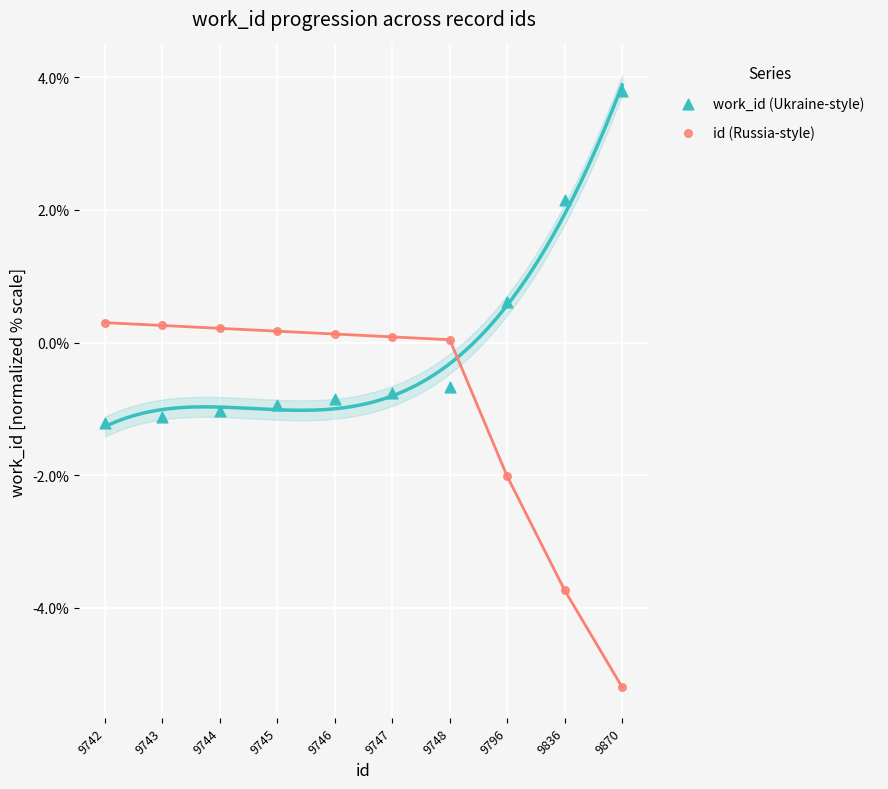

What are all the series names shown in the legend?

work_id (Ukraine-style), id (Russia-style)